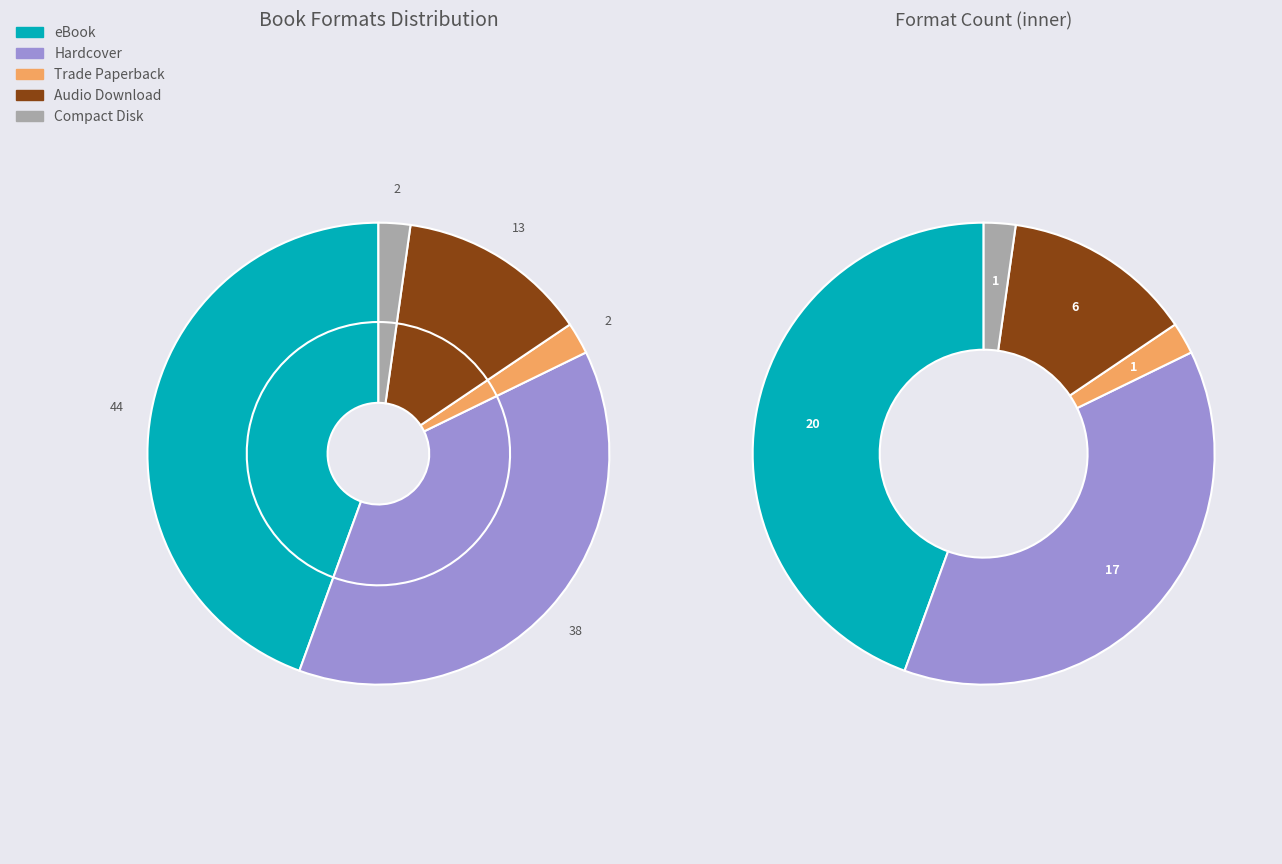

Which category has the biggest portion of the pie?

eBook